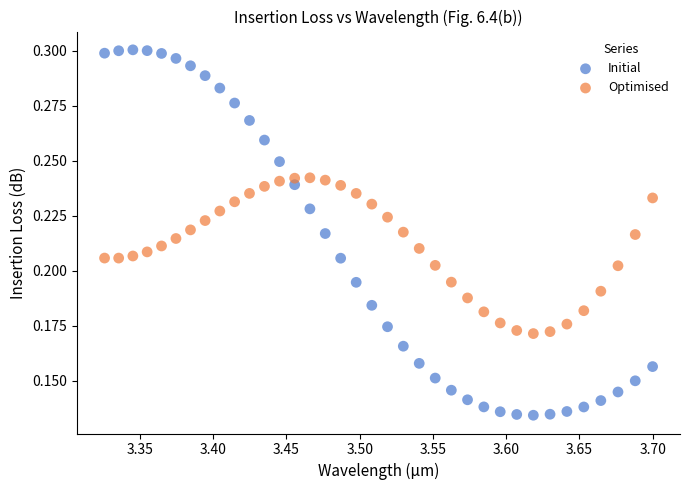

Across all data points, what is the range of X values (max minus min)?

0.4